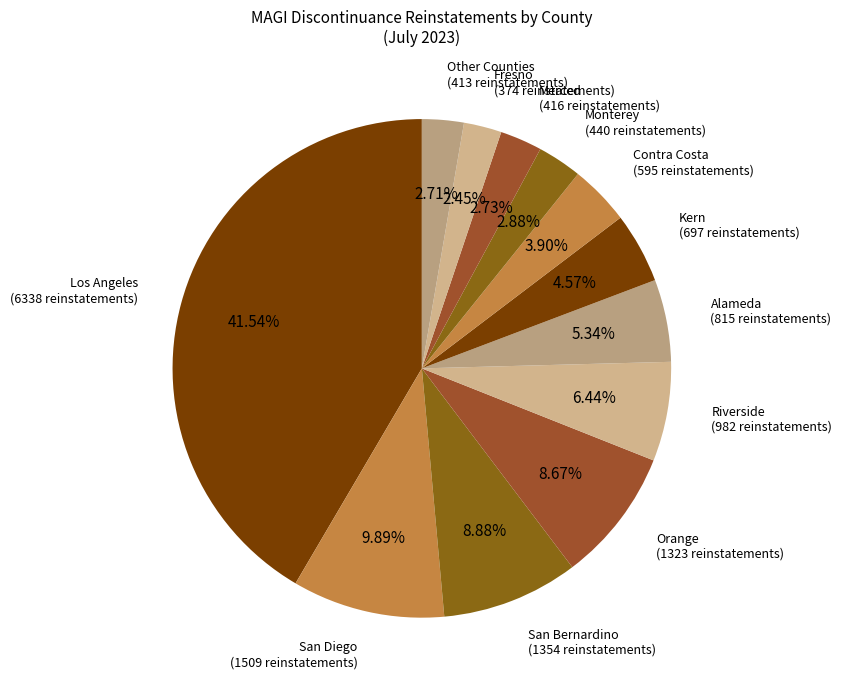

To the nearest percent, what percentage of the pie is Riverside?

6%